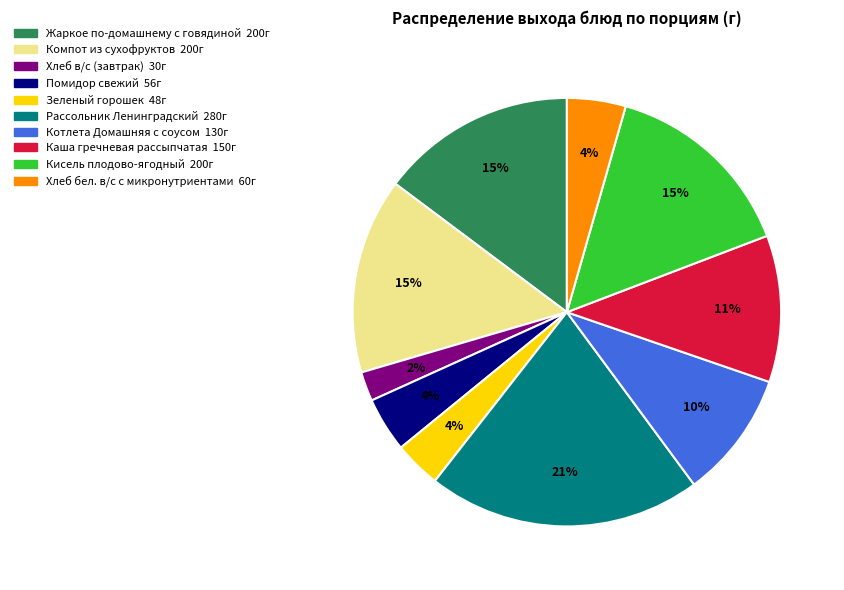

Is it true that Жаркое по-домашнему с говядиной is 15% of the pie?

True